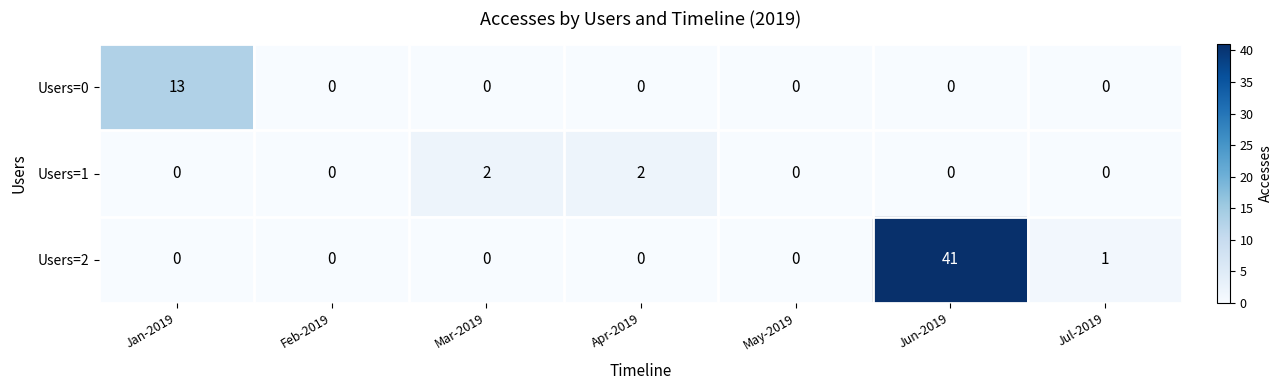

The value of Users=2 at Jul-2019 is 1. True or false?

True